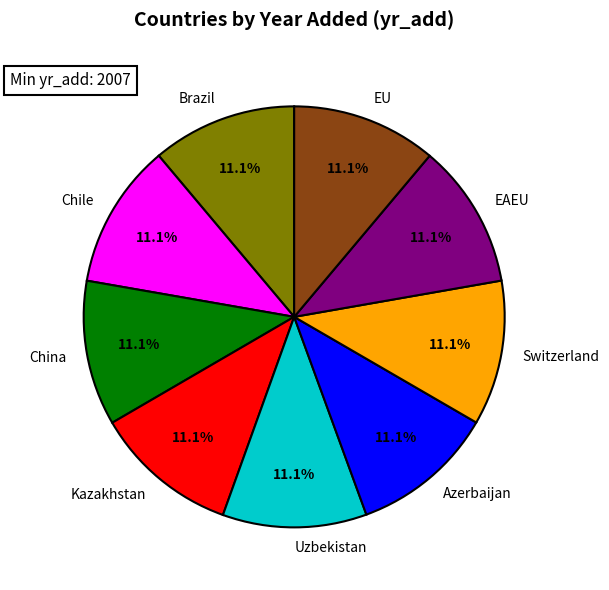

What is the total percentage of EU and EAEU?

22.2%